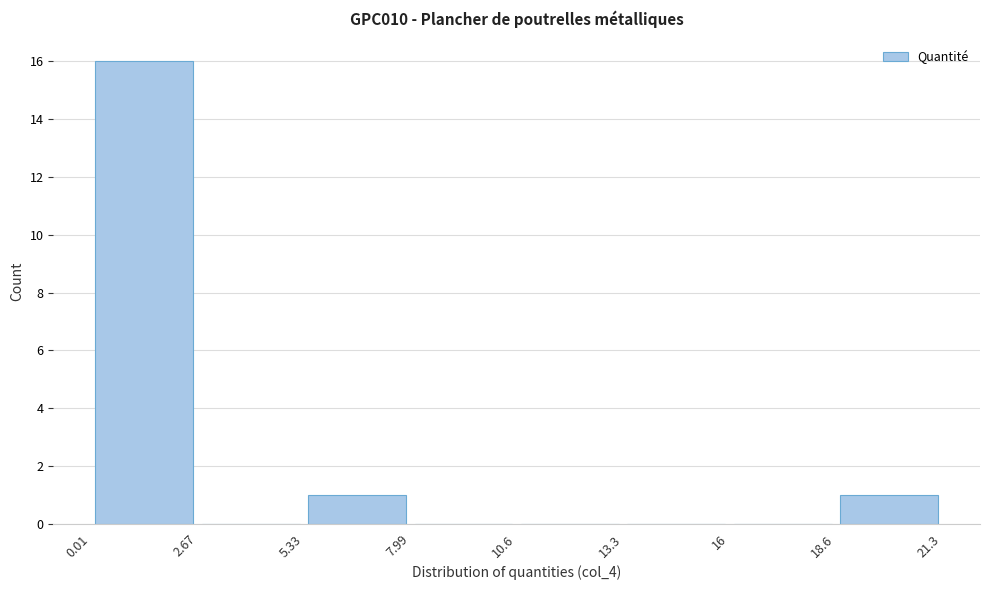

What is the height of the bar covering 0.01 to 2.67 on the x-axis? The values are not printed on the chart, so give them approximately, as read against the axis.

16